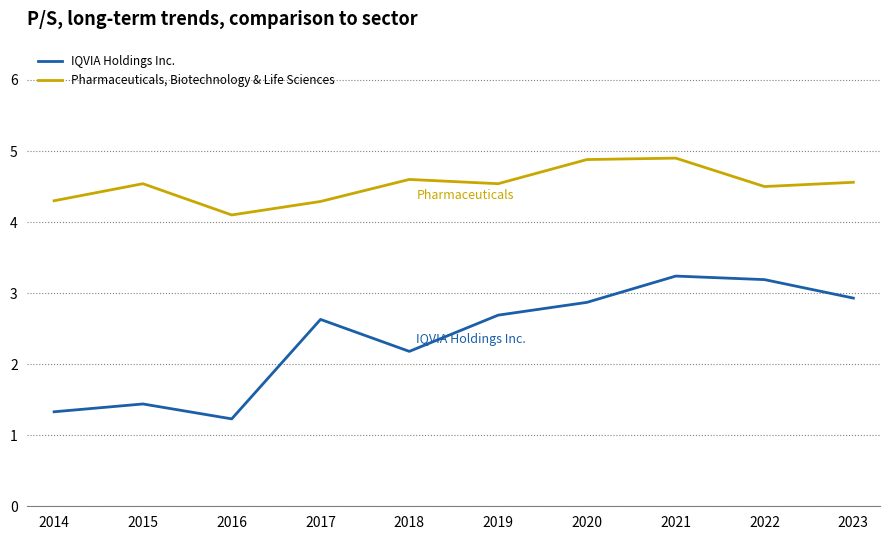

True or false: Pharmaceuticals, Biotechnology & Life Sciences and IQVIA Holdings Inc. cross at least once.

False